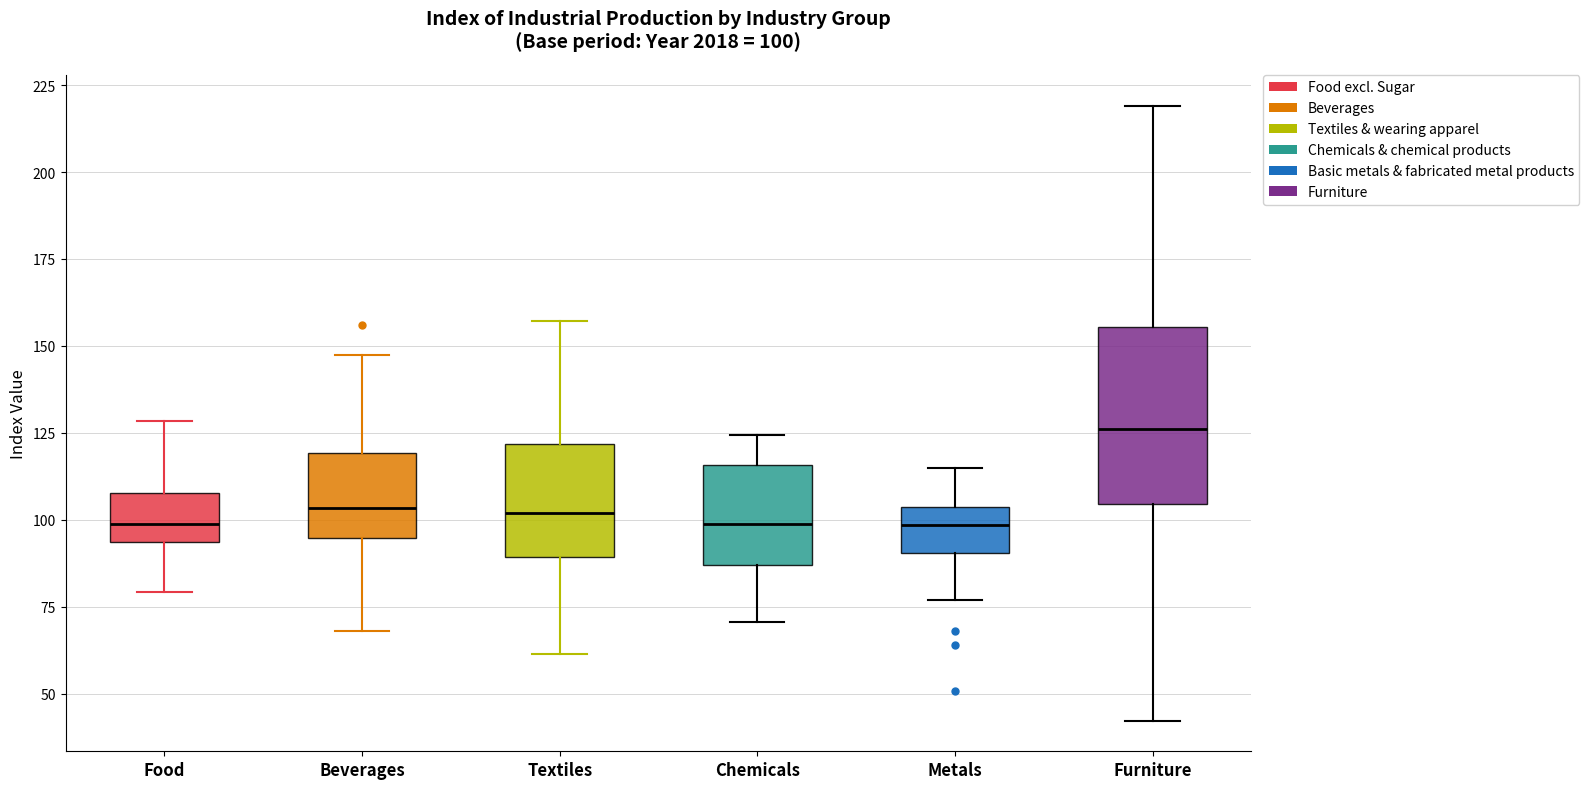

Which box is the tallest, from its lower edge to its upper edge?

Furniture